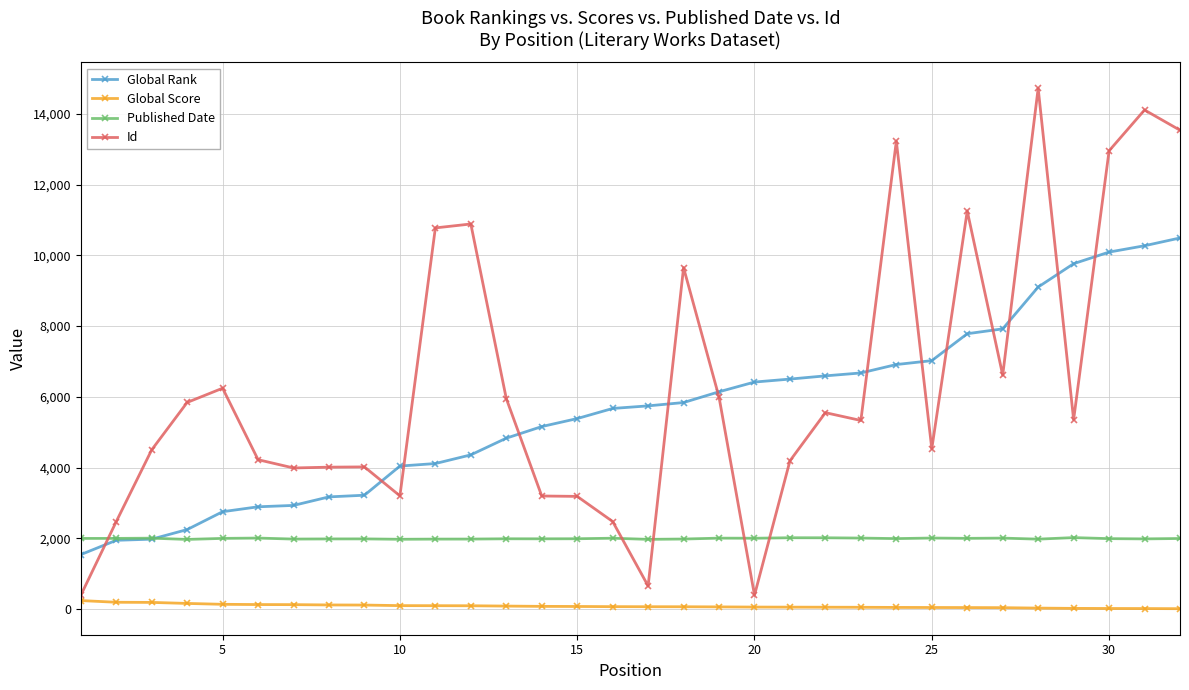

What is the difference between the second highest and second lowest values in the Global Rank series?

8324